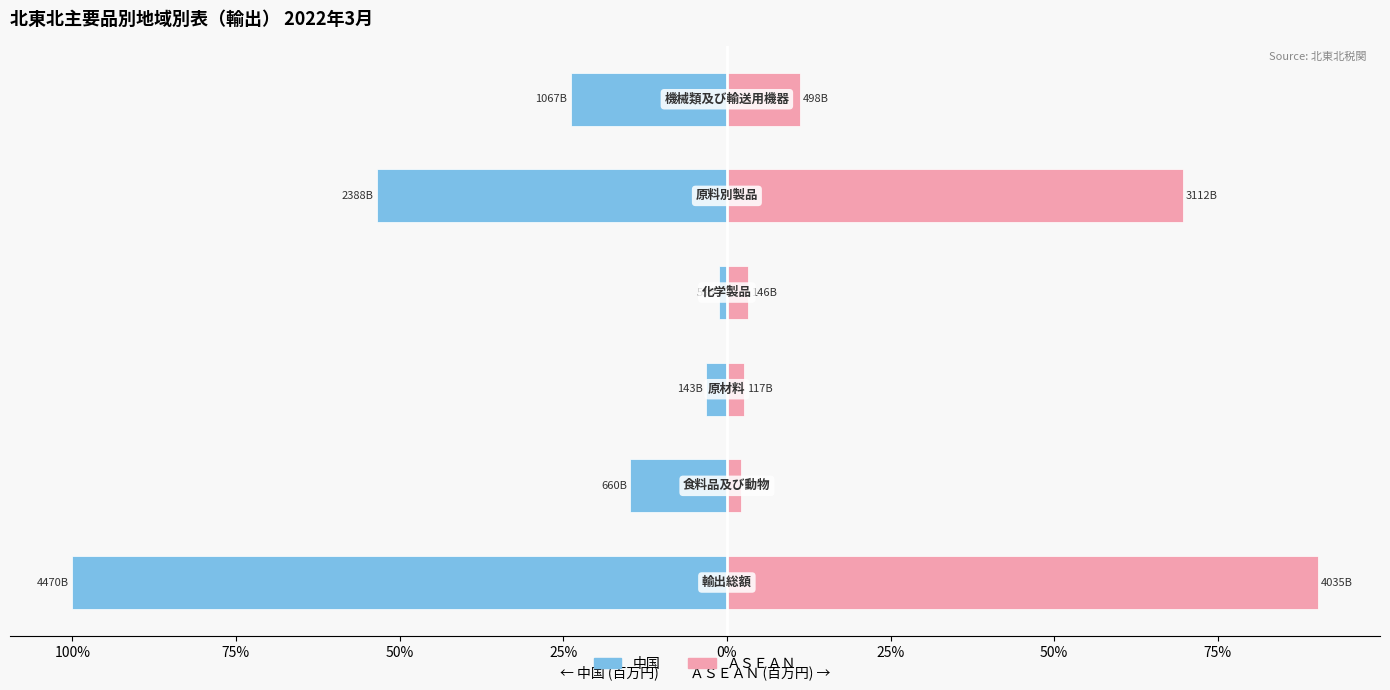

Reading left to right, list all the values displayed in this chart.

中国: 125%=-100.0	100%=-14.8	75%=-3.2	50%=-1.2	25%=-53.4	0%=-23.9
ＡＳＥＡＮ: 125%=90.3	100%=2.1	75%=2.6	50%=3.3	25%=69.6	0%=11.1